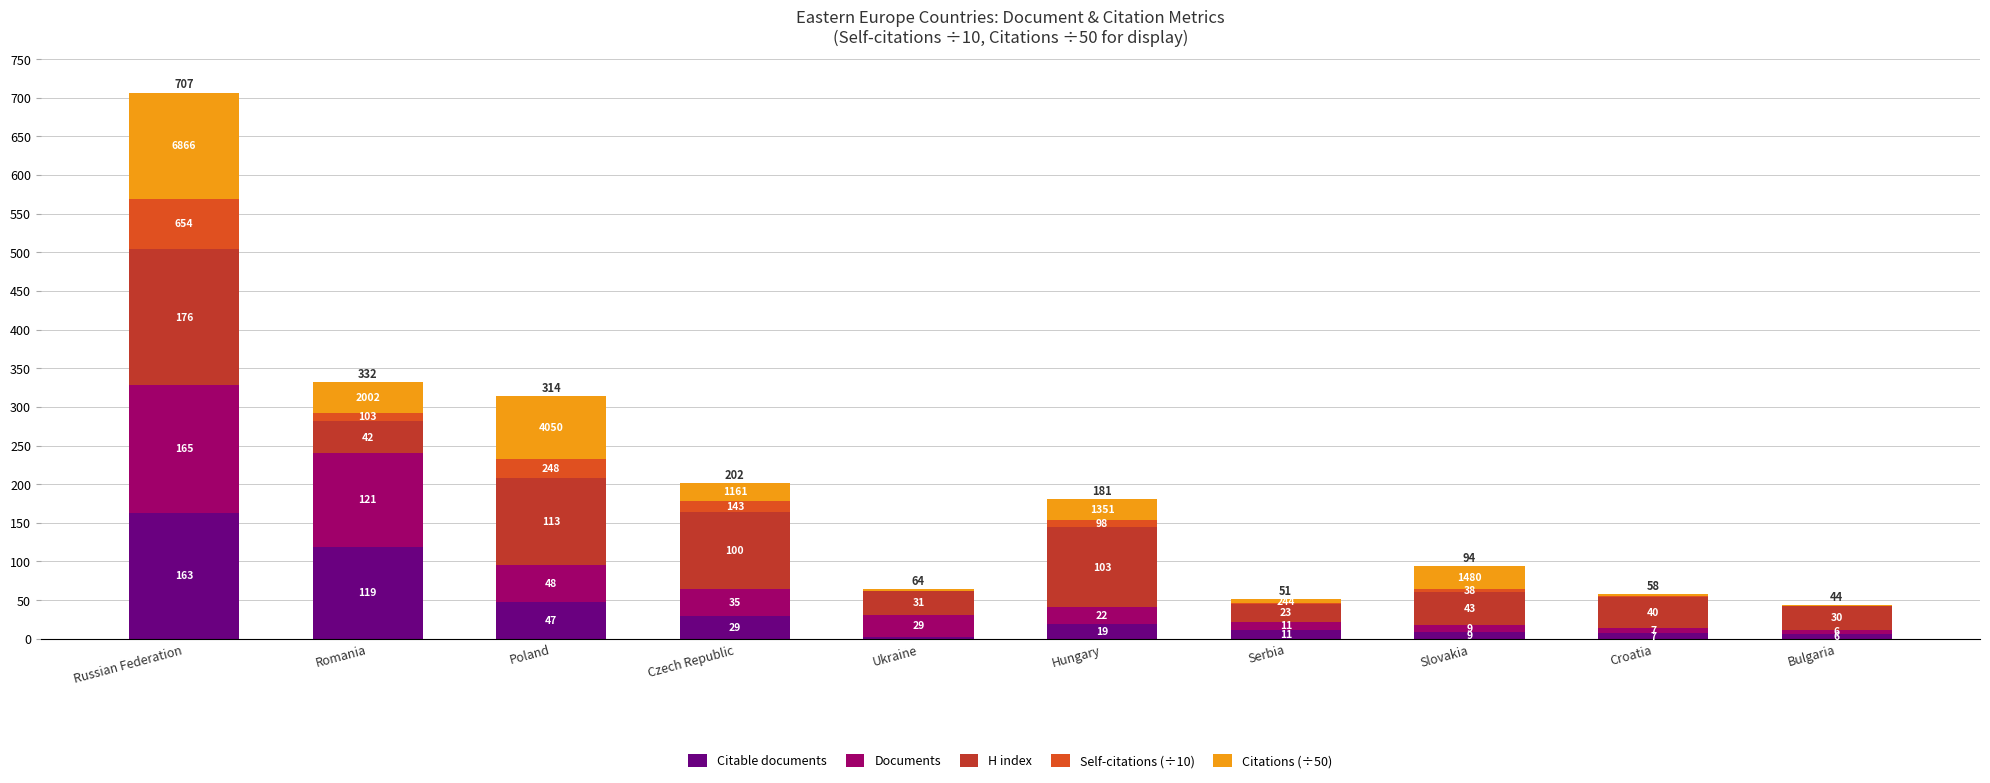

What is the approximate value of Citable documents at Bulgaria?

6.0